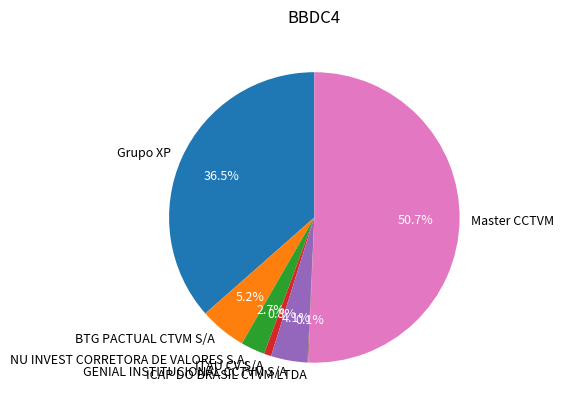

What percentage is the GENIAL INSTITUCIONAL CCTVM S/A slice, to the nearest percent?

4%